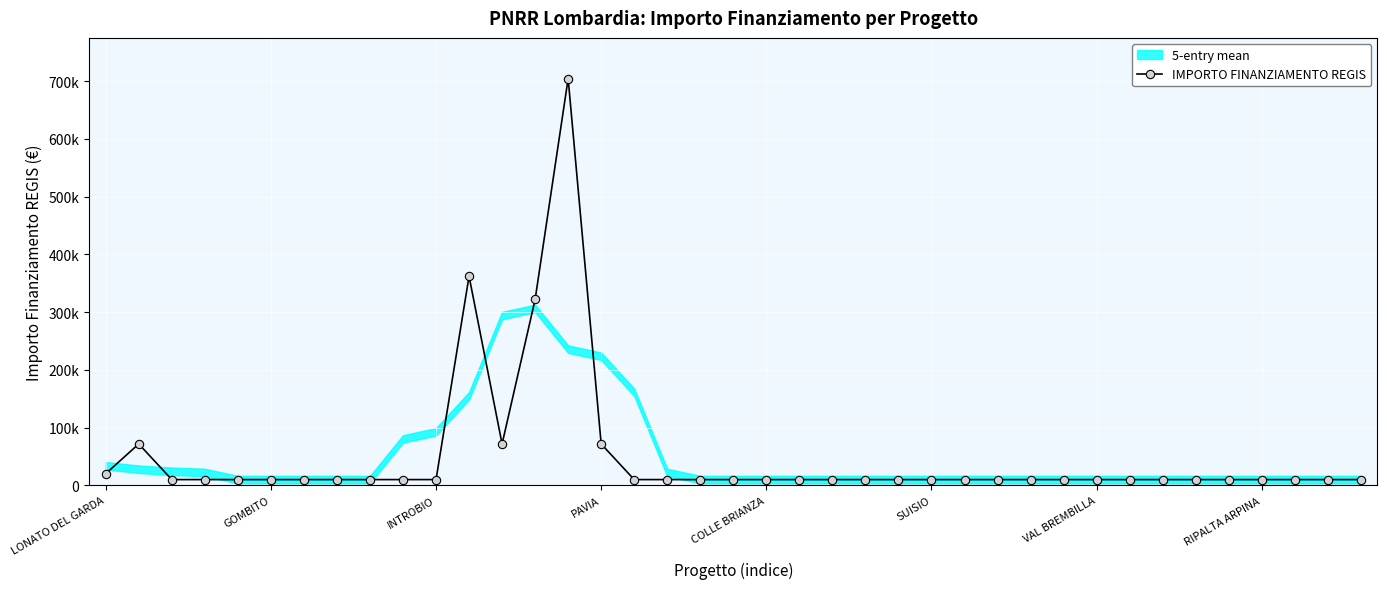

What is the difference between the maximum and minimum values?

694249.9